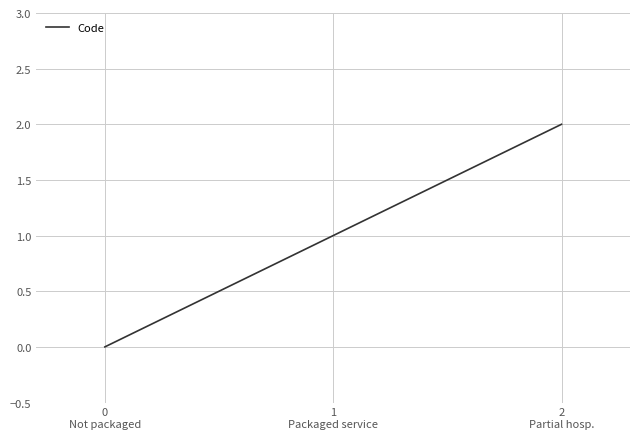

What is the difference between the second highest and minimum values?

1